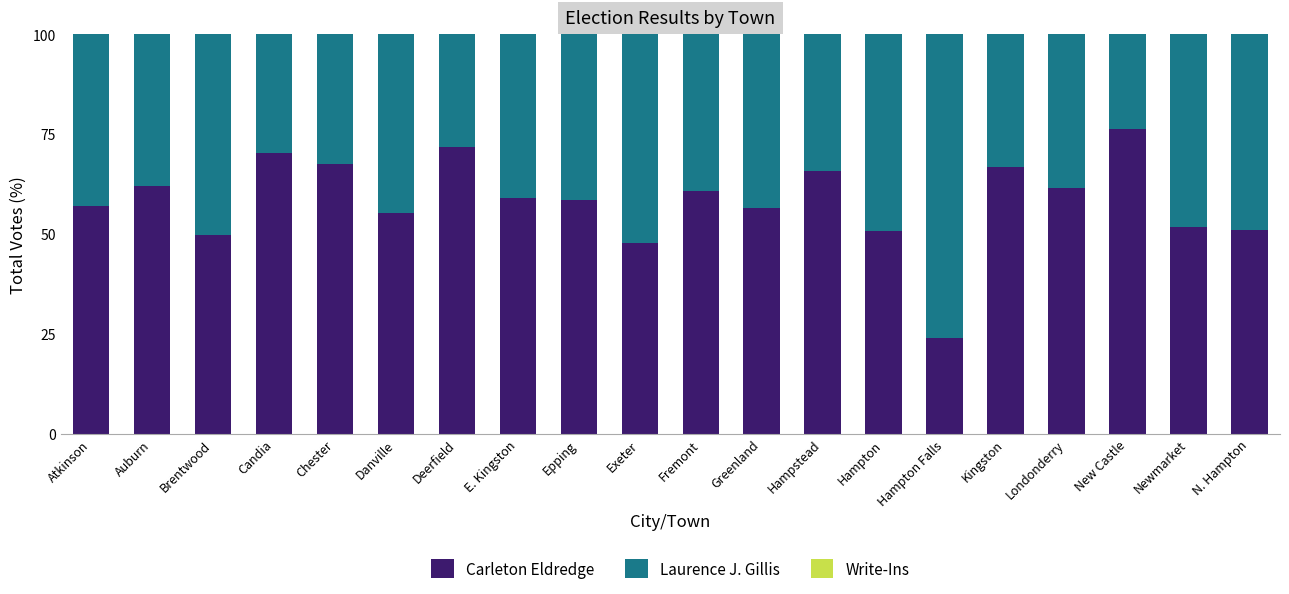

Does the chart contain any negative values?

No